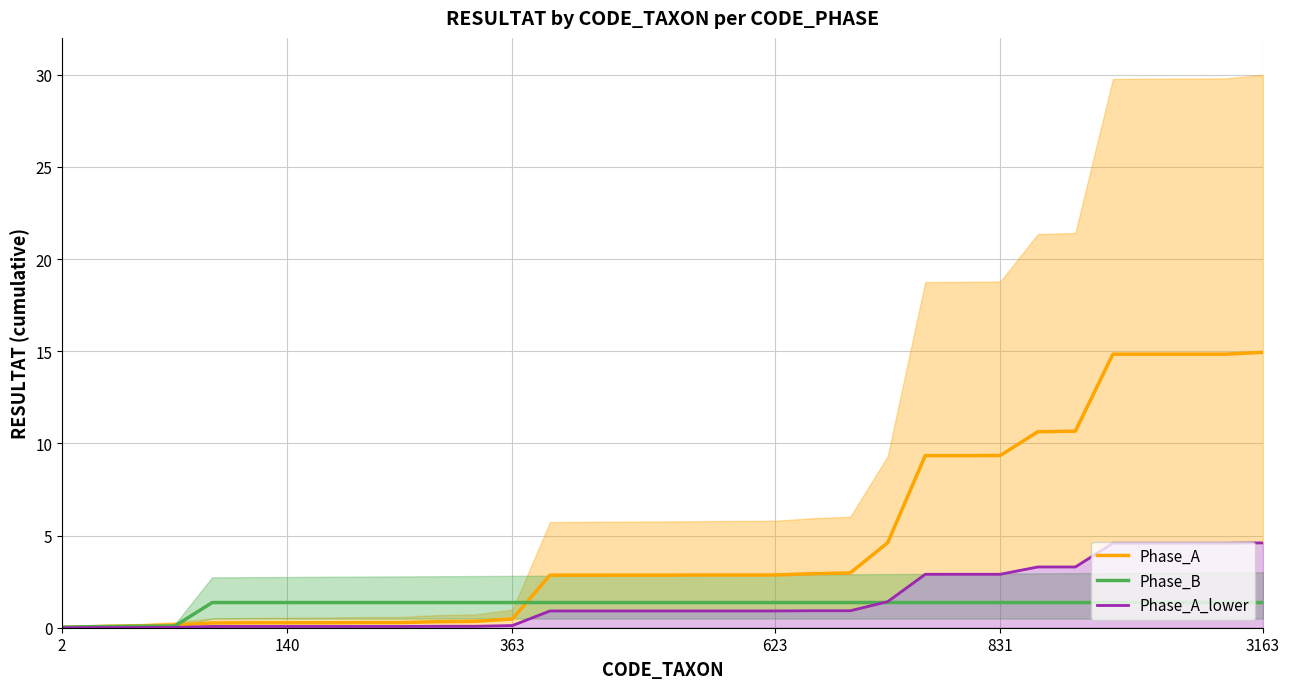

What position from the left is 2?

1